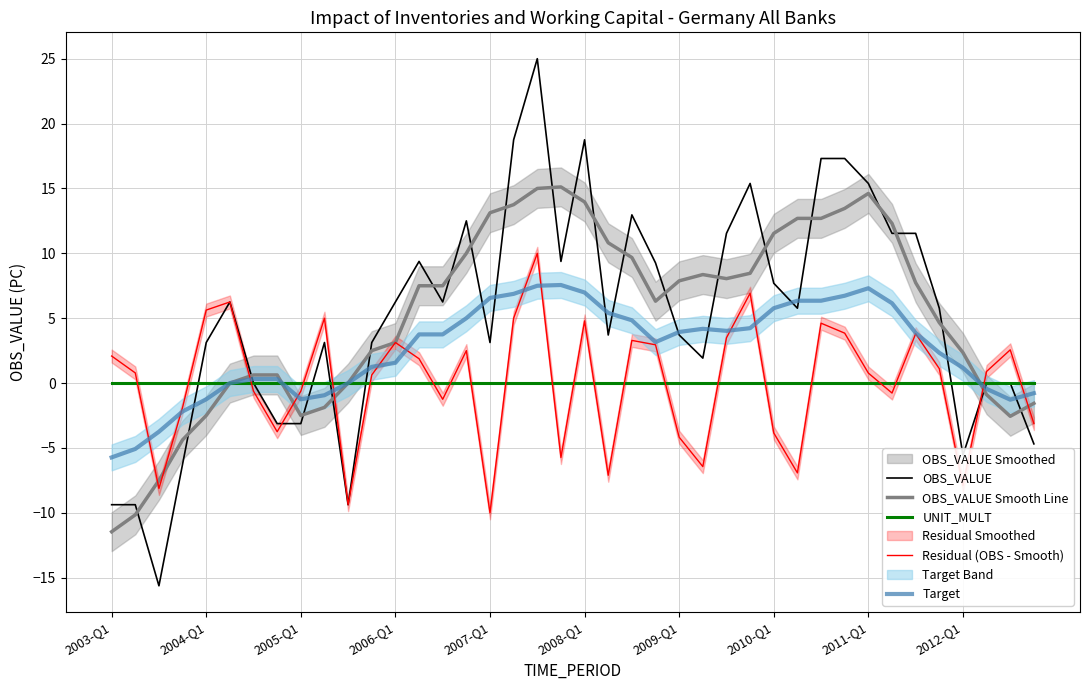

How many lines are shown in the chart?

5